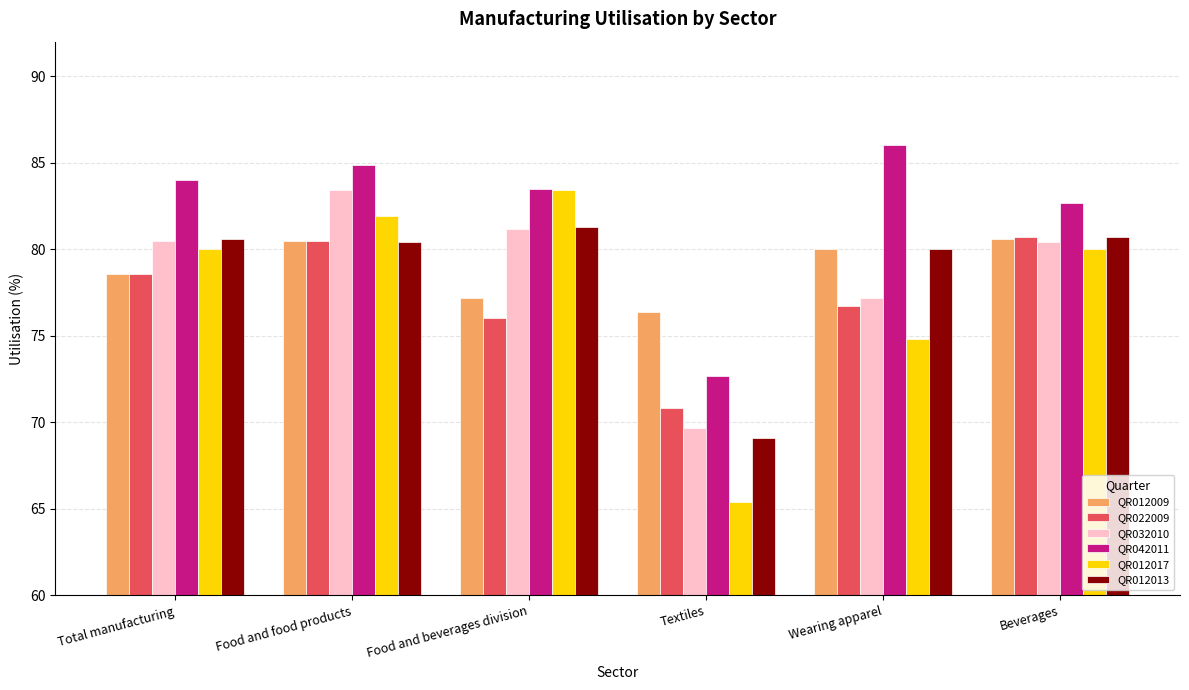

Is it true that QR042011 equals 84.9 at Food and food products?

True